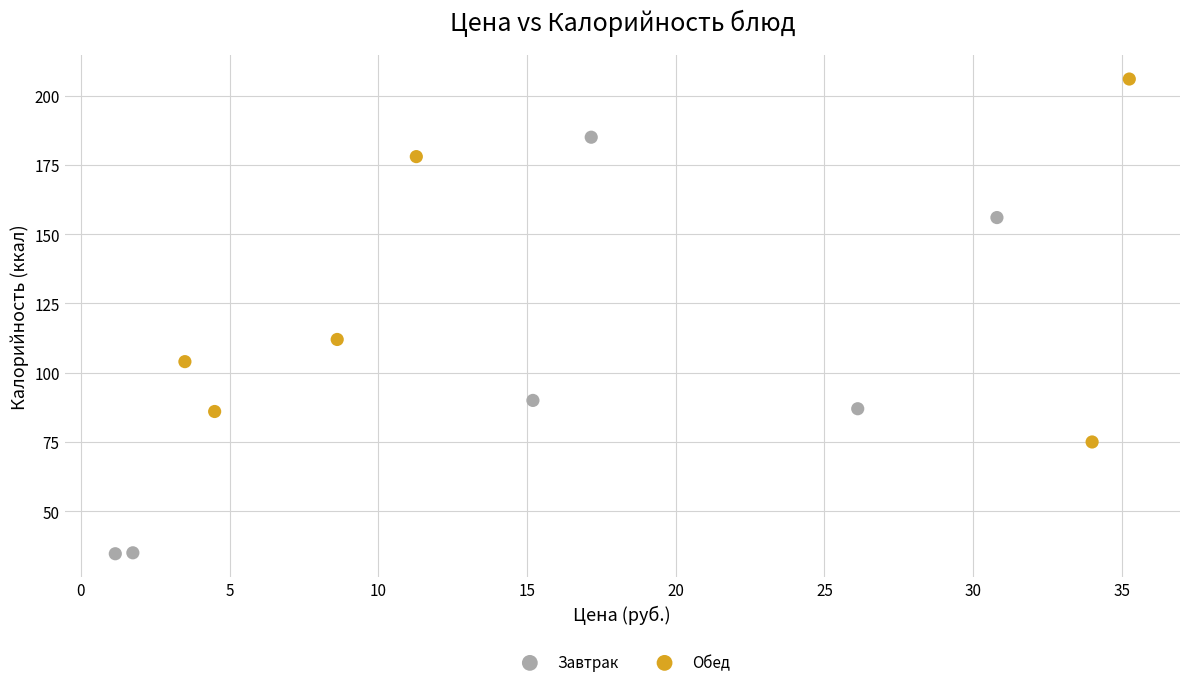

Which series reaches the maximum Y coordinate?

Обед